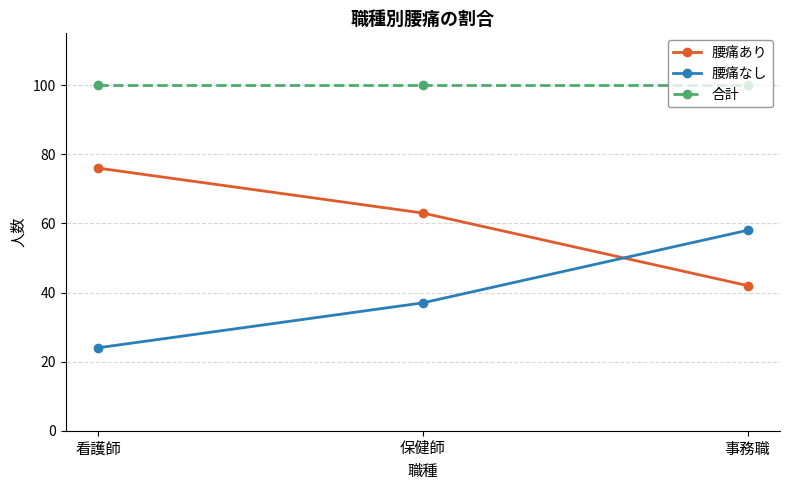

What is the minimum value shown in the chart?

24